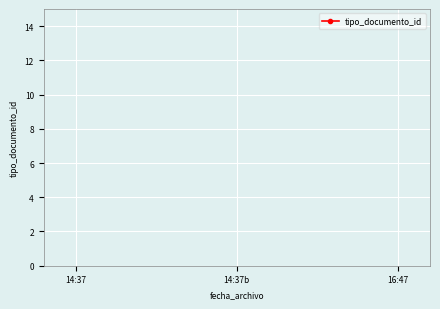

The value at 16:47 is 62. True or false?

False